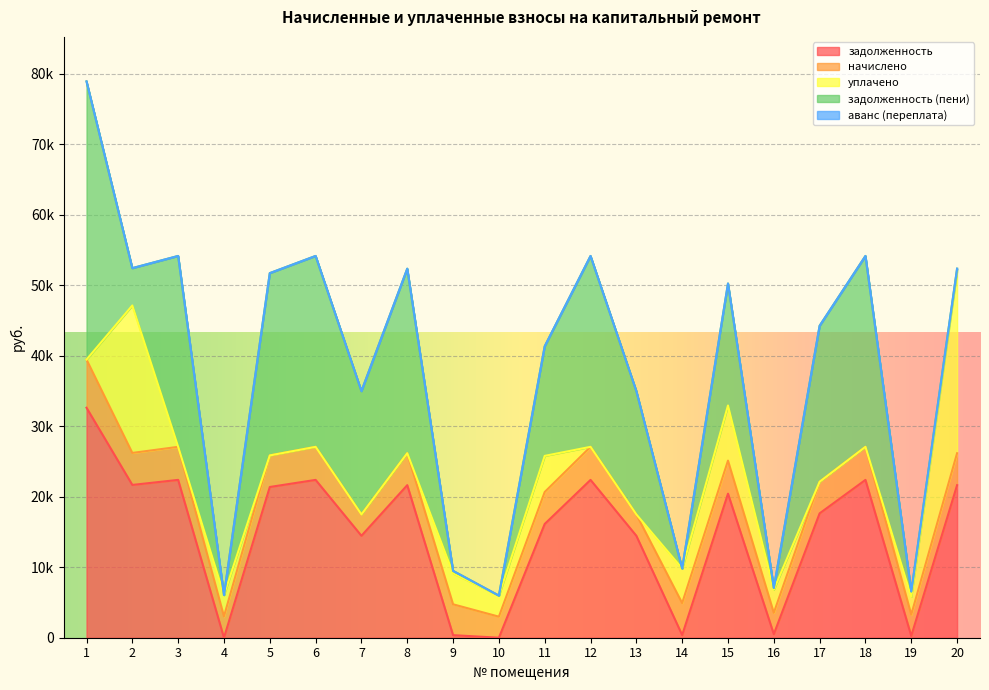

Reading left to right, extract all data points from this chart.

задолженность: 32614.0	21666.8	22381.4	0.0	21374.5	22381.4	14455.4	21634.3	364.6	0.0	16134.3	22381.4	14455.4	377.3	20426.4	504.6	17635.9	22381.4	252.2	21634.3
начислено: 6831.2	4538.3	4687.9	3027.8	4477.1	4687.9	3027.8	4531.4	4375.0	2986.9	4531.4	4687.9	3027.8	4531.4	4687.9	3027.8	4483.8	4687.9	3027.8	4531.4
уплачено: 0.0	20910.5	0.0	3028.0	0.0	0.0	0.0	0.0	4375.0	2982.0	5121.0	0.0	0.0	4909.0	7818.0	3280.2	0.0	0.0	2521.0	25788.6
задолженность (пени): 39445.2	5294.7	27069.4	0.0	25851.6	27069.4	17483.3	26165.8	364.6	0.0	15544.8	27069.4	17483.3	0.0	17296.4	252.3	22119.7	27069.4	759.0	377.1
аванс (переплата): 0.0	0.0	0.0	0.4	0.0	0.0	0.0	0.0	0.0	5.2	0.0	0.0	0.0	0.0	0.0	0.0	0.0	0.0	0.0	0.0